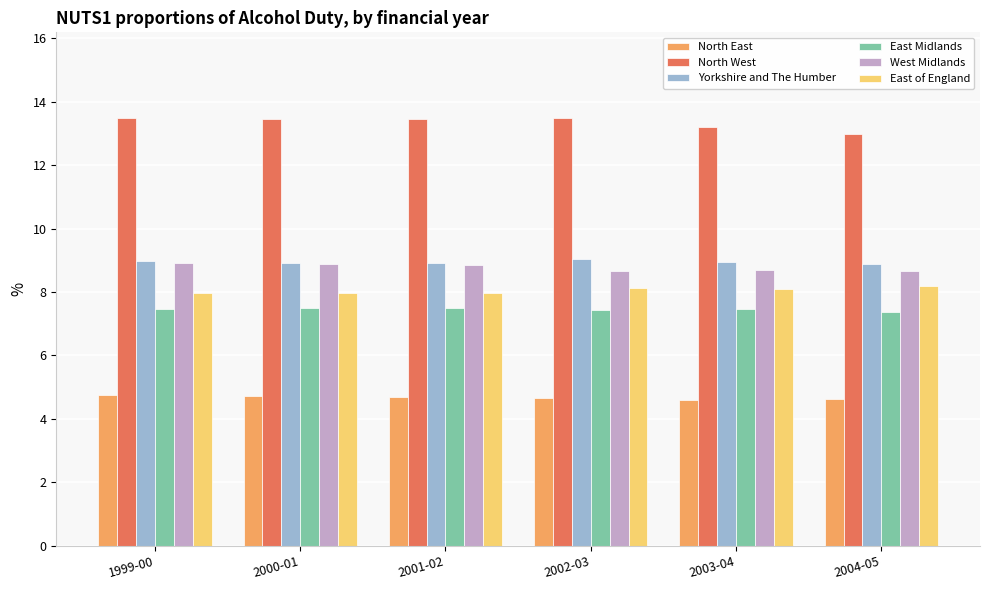

Count the North East values in the range 4 to 5.

6